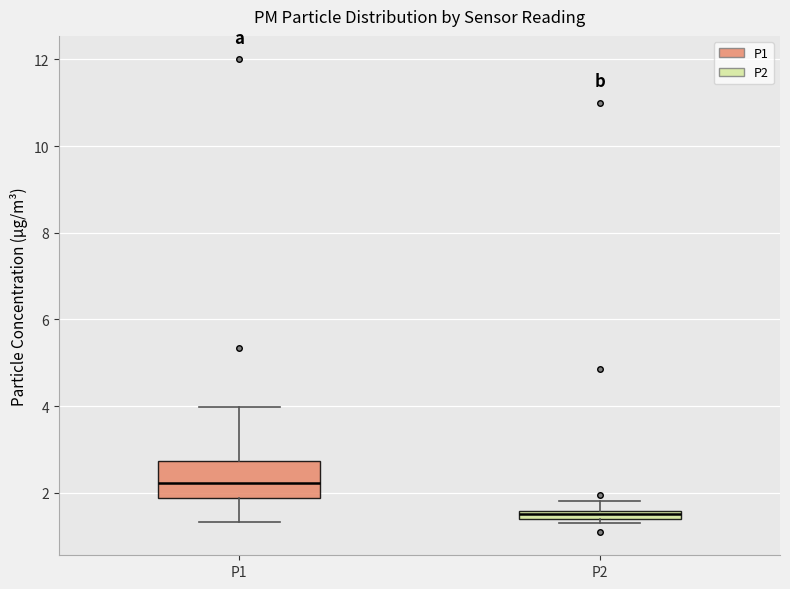

Which box is the tallest, from its lower edge to its upper edge?

P1